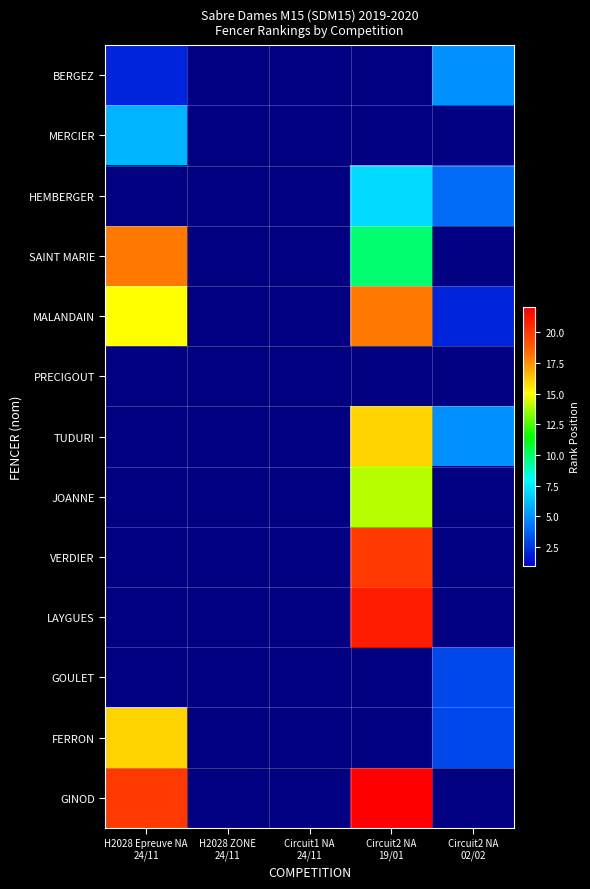

Rank the series by their maximum value, from highest to lowest.

GINOD, LAYGUES, VERDIER, SAINT MARIE, MALANDAIN, TUDURI, FERRON, JOANNE, HEMBERGER, MERCIER, BERGEZ, GOULET, PRECIGOUT